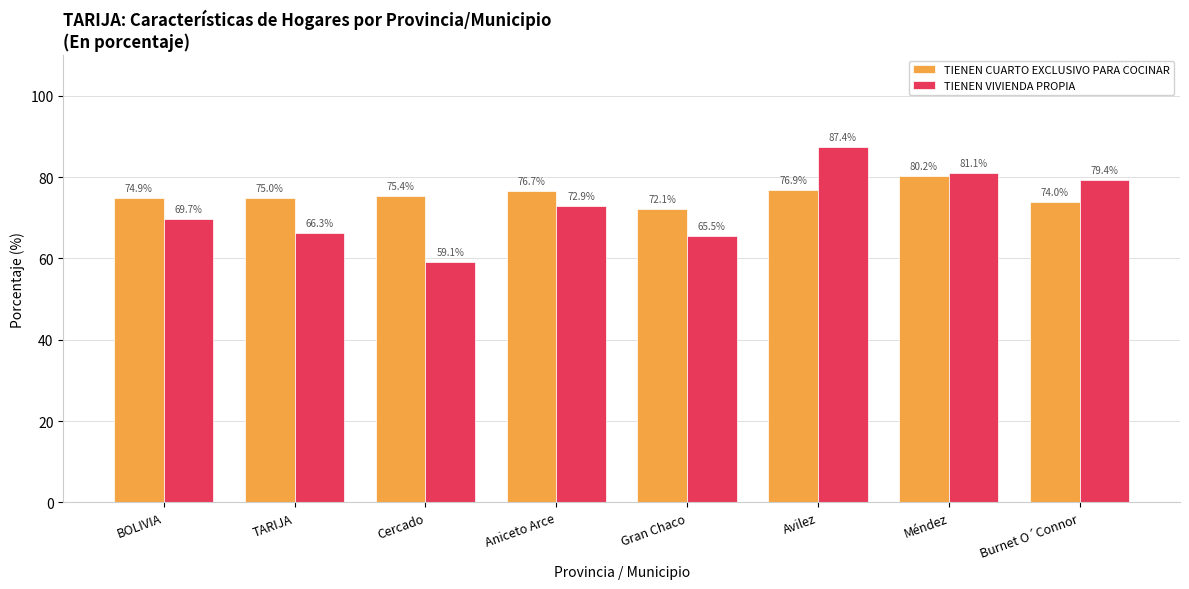

The value of TIENEN CUARTO EXCLUSIVO PARA COCINAR at Gran Chaco is 72.1. True or false?

True